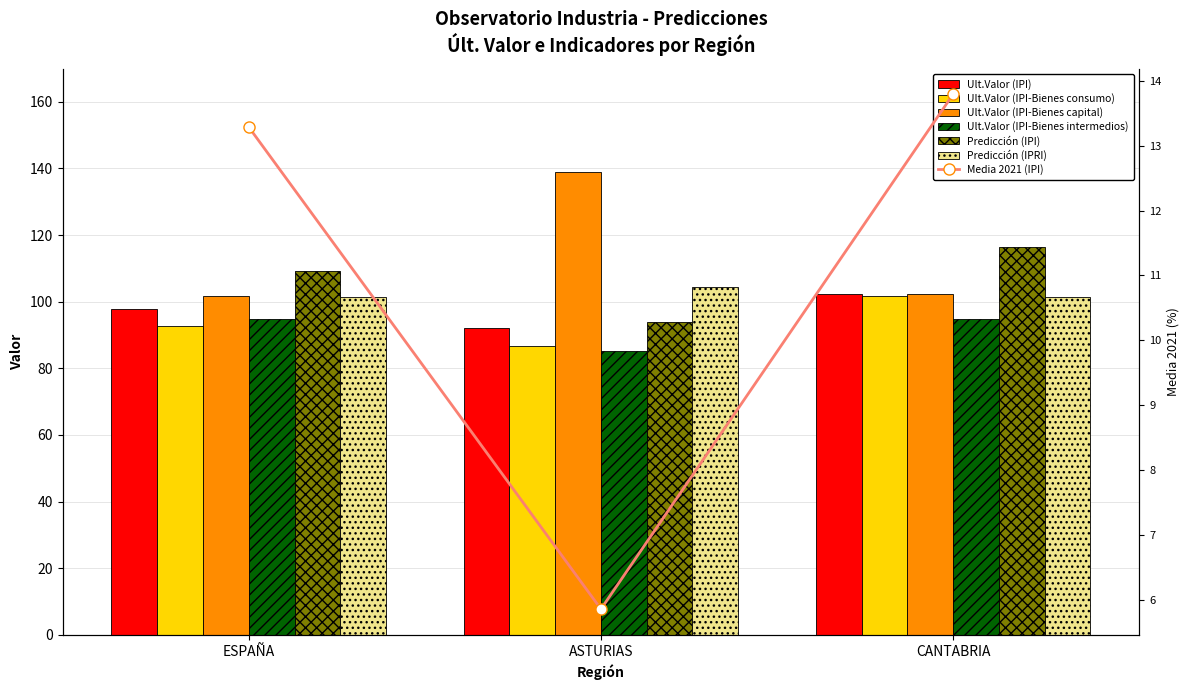

How many data points does each series have?

3